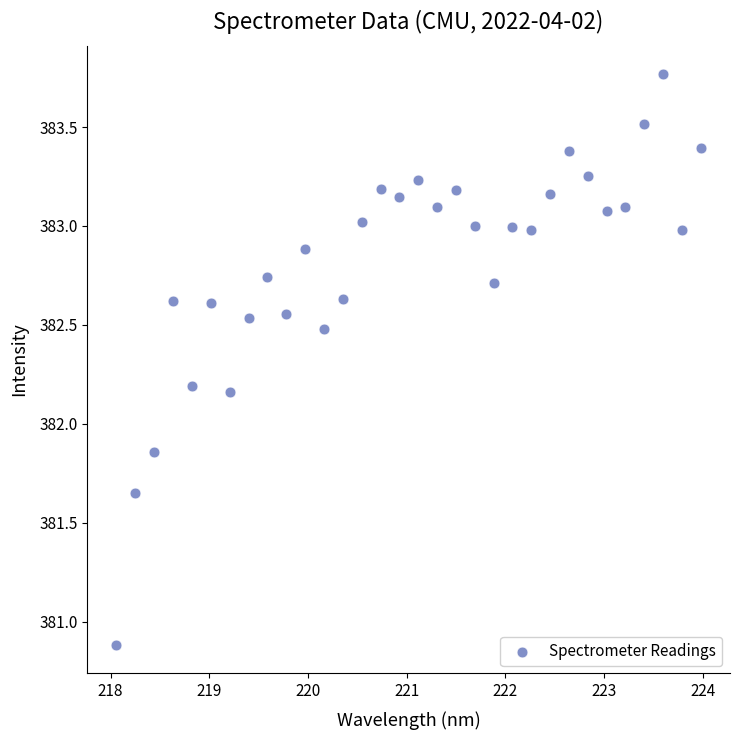

What is the range of X values (max minus min)?

5.9